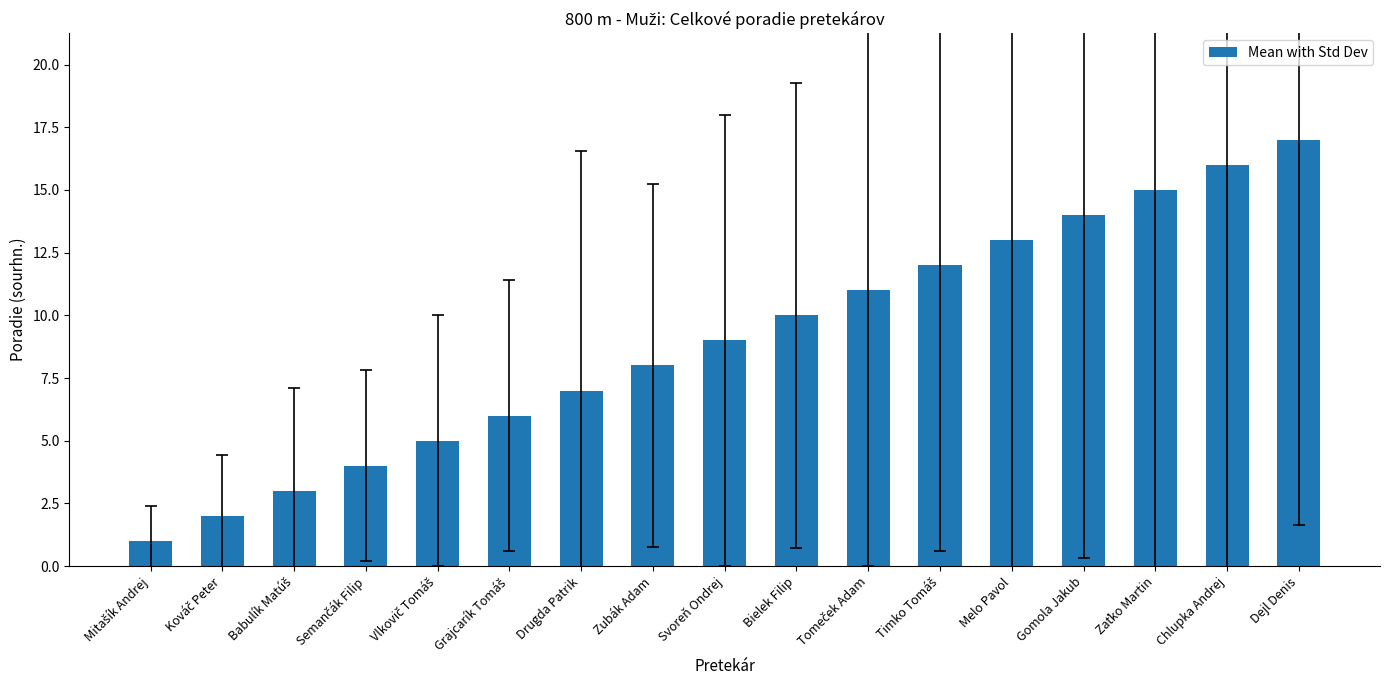

What is the change in value from Zubák Adam to Dejl Denis?

+9